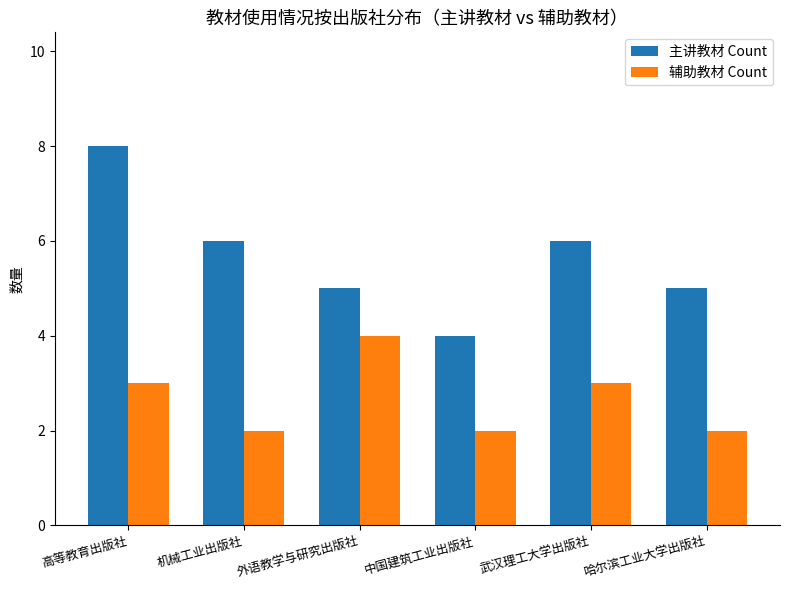

How many bars are there in each group?

2